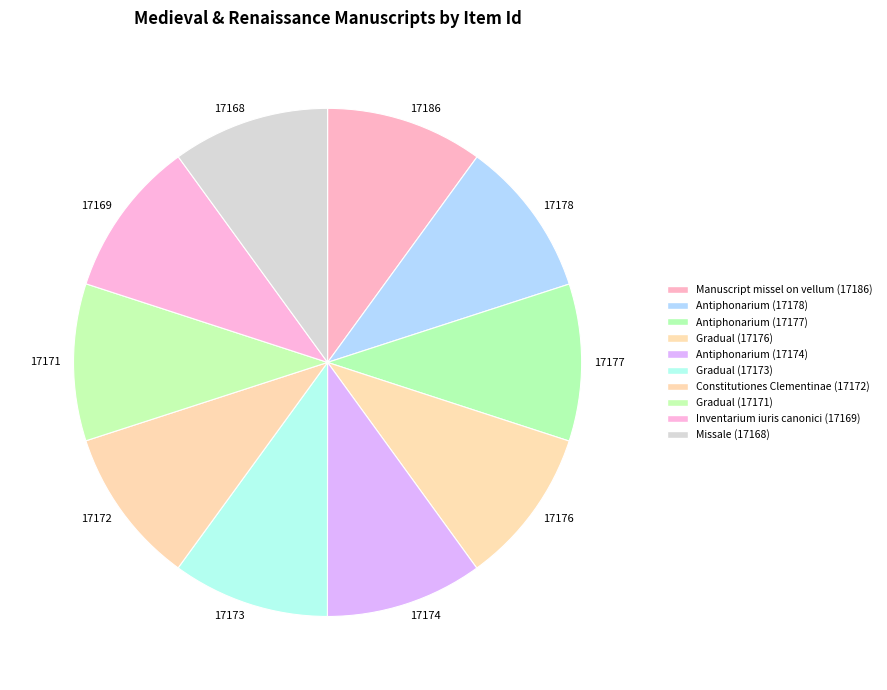

Does 17174 account for over 50% of the chart?

No